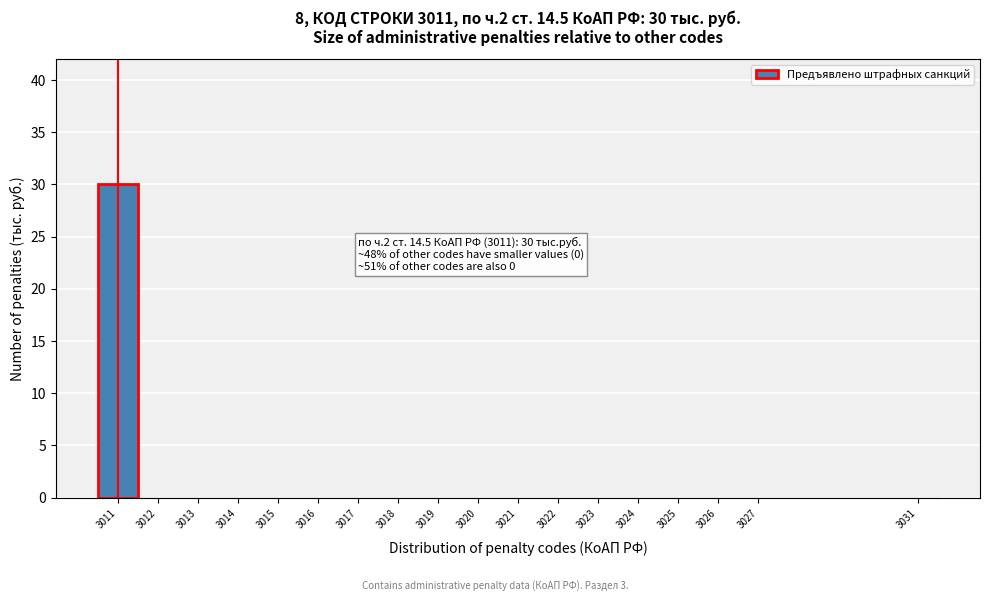

Over which range of the x-axis is the bar tallest?

3010.5 to 3011.5